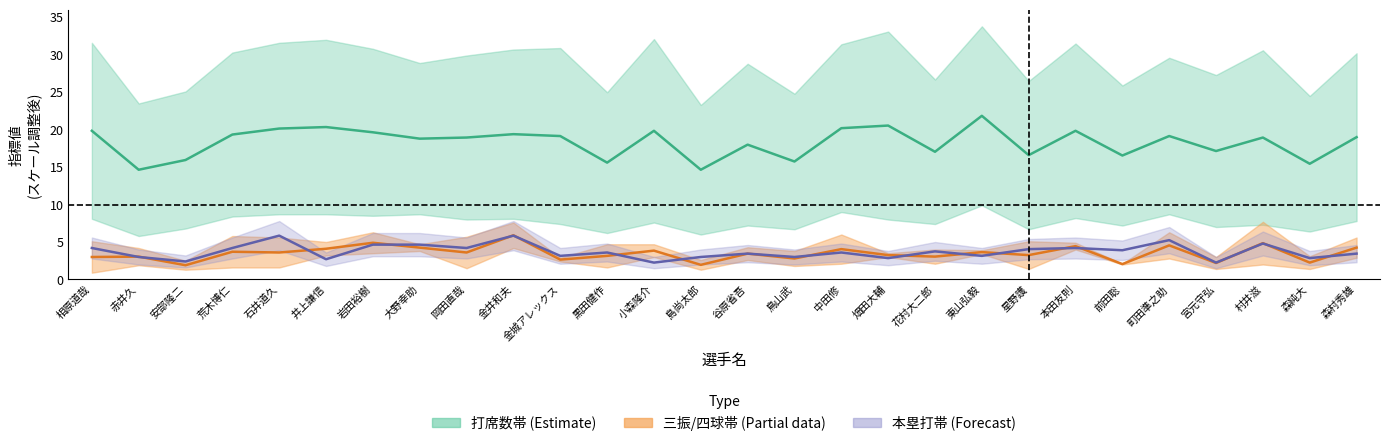

What is the difference between the maximum and minimum values in the 本塁打_中線 series?

3.6